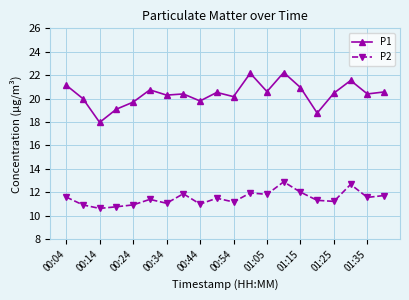

What is the greatest value displayed?

22.2